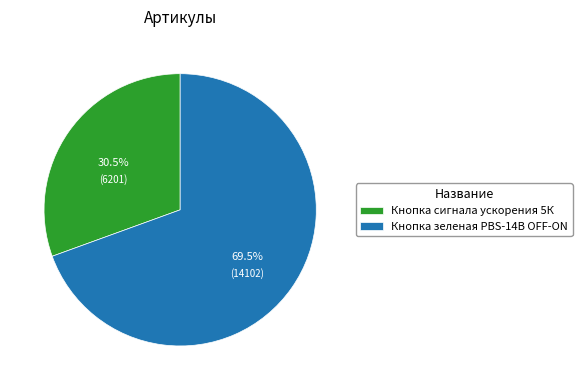

Which category has the biggest portion of the pie?

Кнопка зеленая PBS-14B OFF-ON